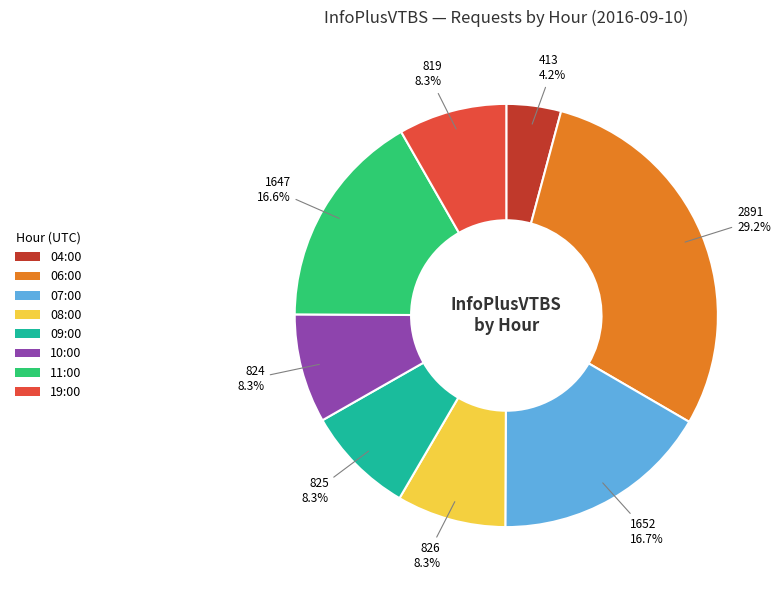

To the nearest percent, what is the difference between the largest and smallest slice percentages?

25%